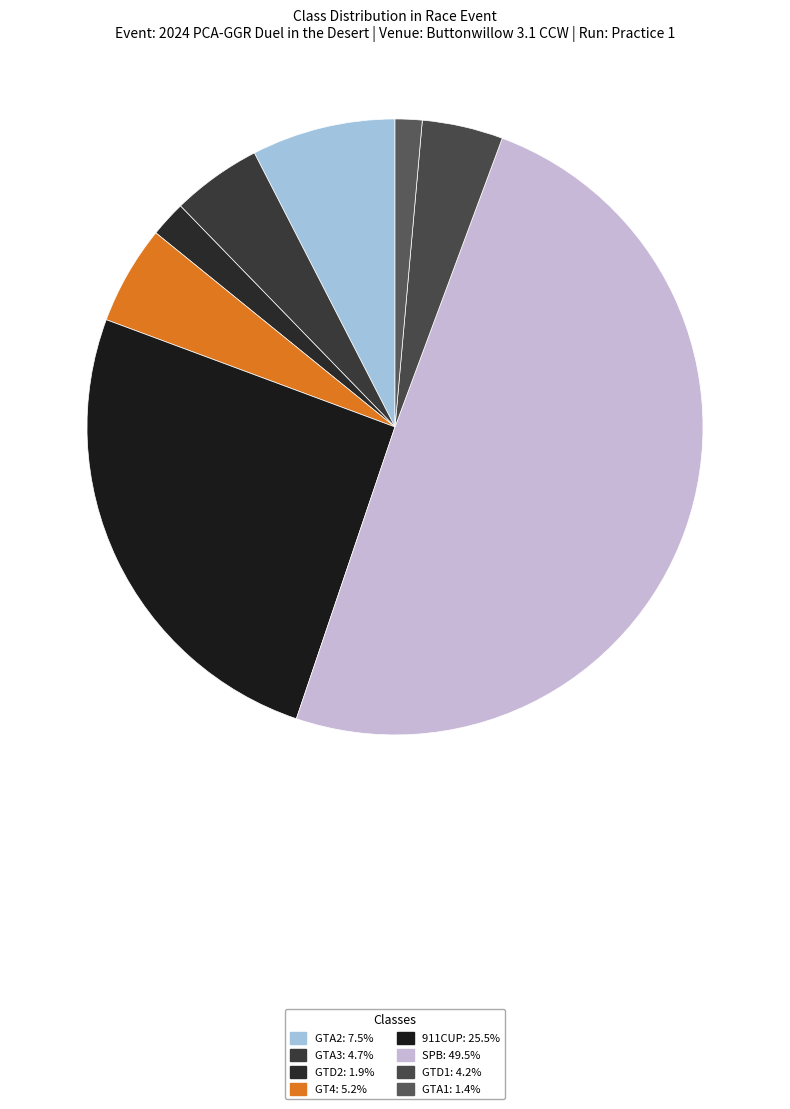

Count the number of slices in the pie.

8